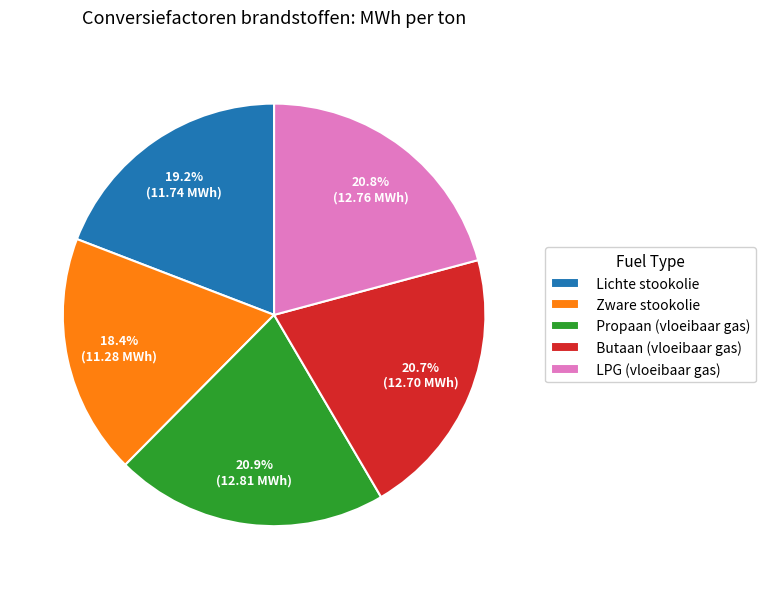

Which slice is the smallest?

Zware stookolie